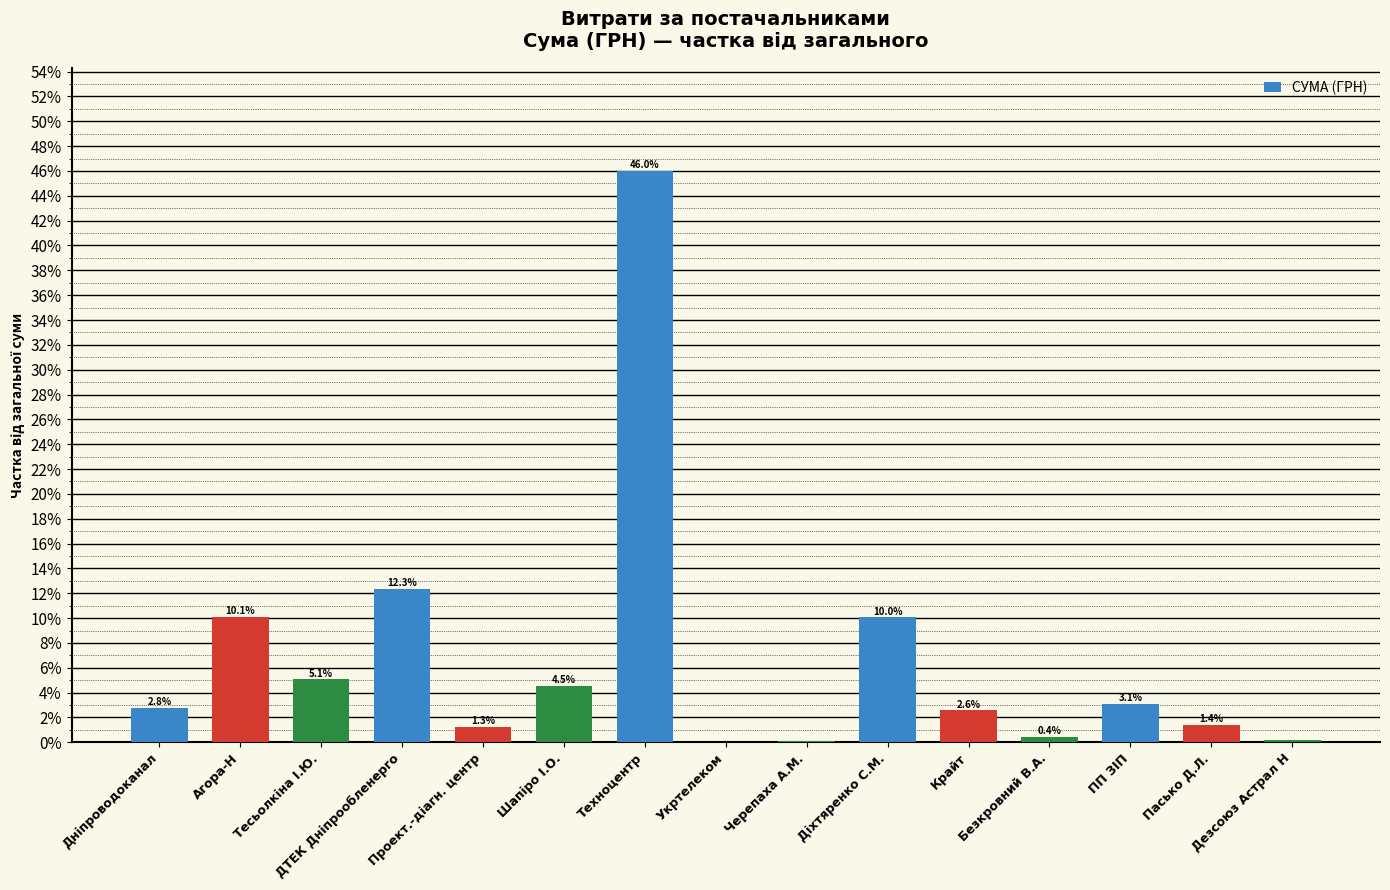

What is the greatest value displayed?

46.0